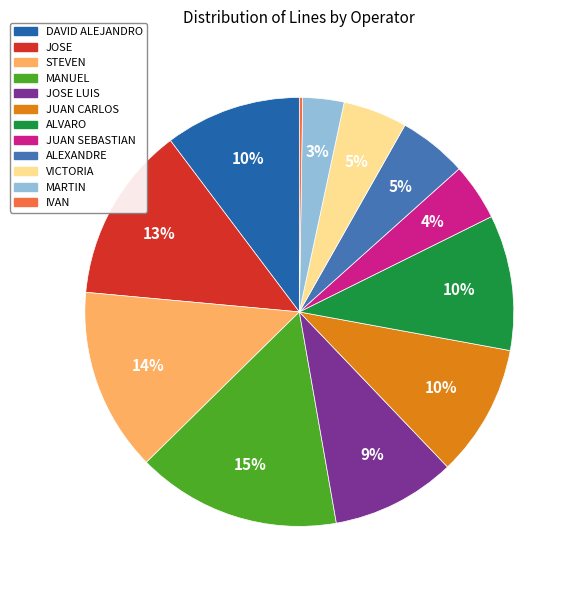

Does any single category account for the majority?

No